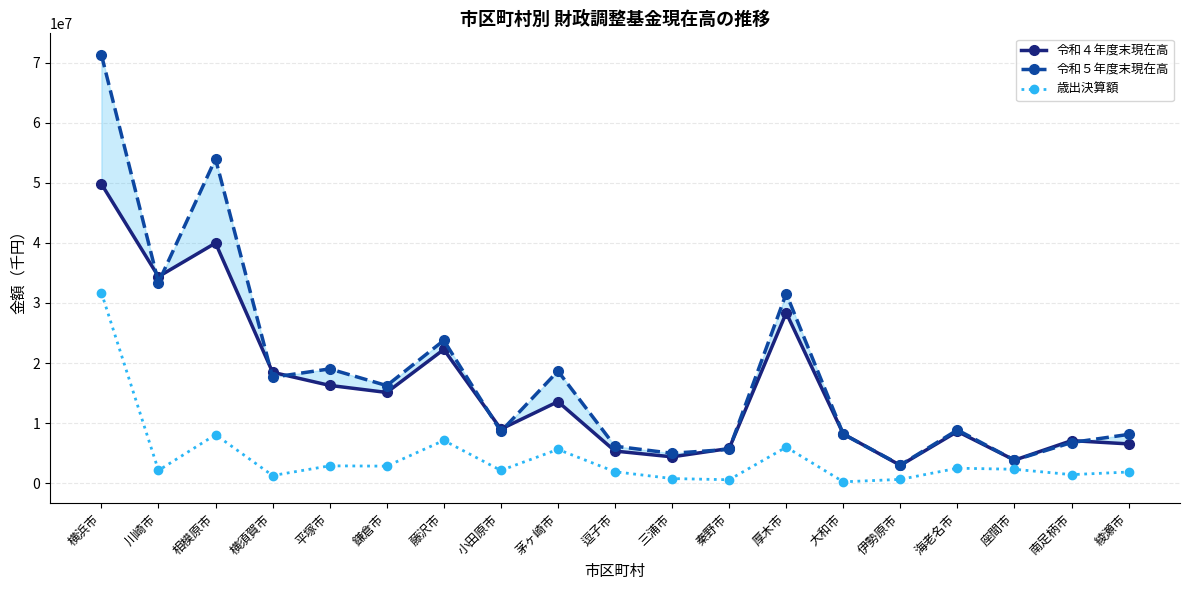

What is the sum of the 令和５年度末現在高 values at 秦野市 and 鎌倉市?

21848989